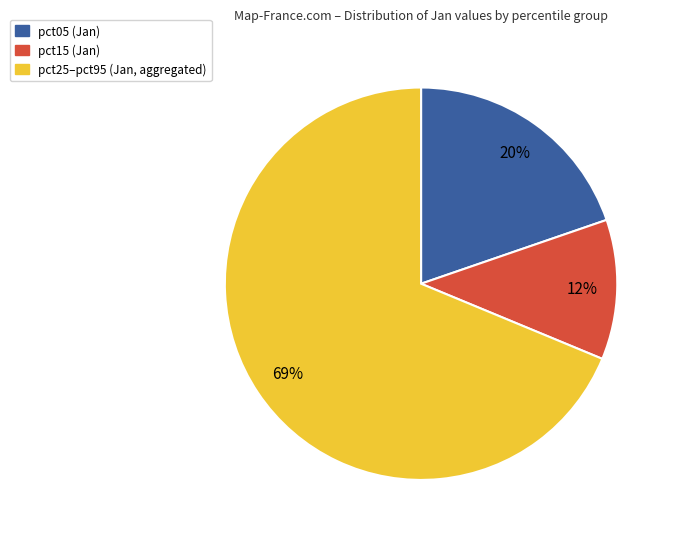

Does any single category account for the majority?

Yes